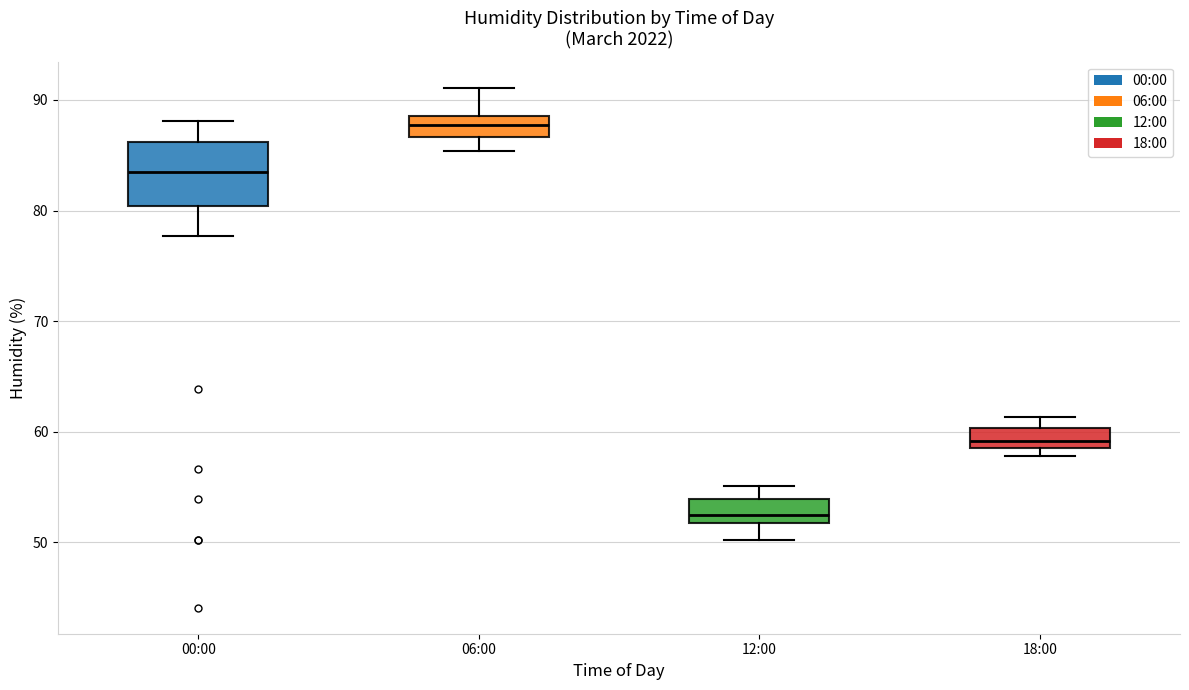

Which box's median line is the lowest?

12:00